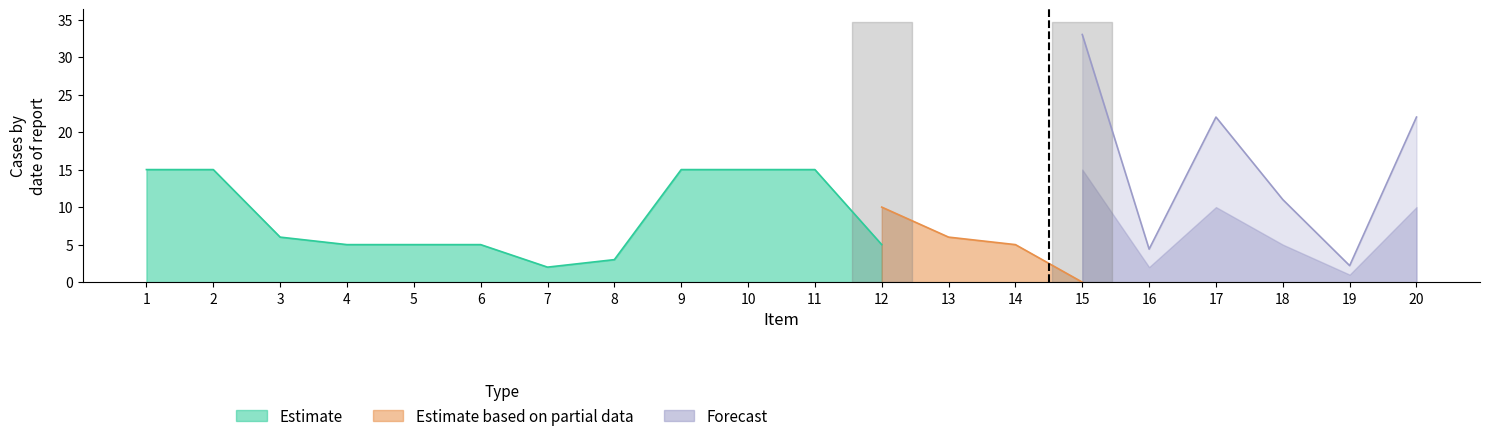

Which series has the largest total across all categories?

Estimate